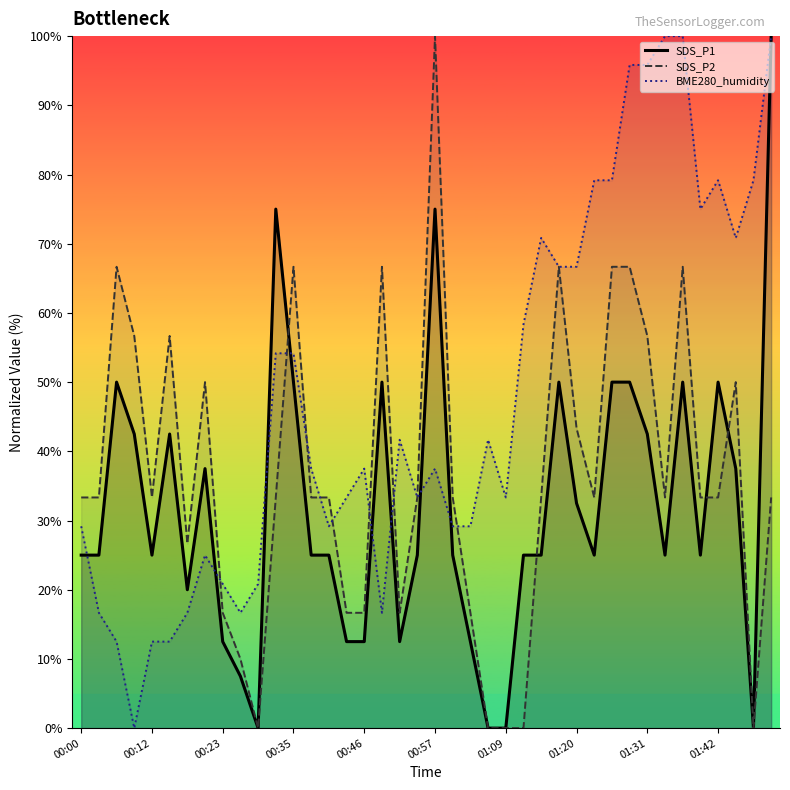

How many lines are shown in the chart?

3